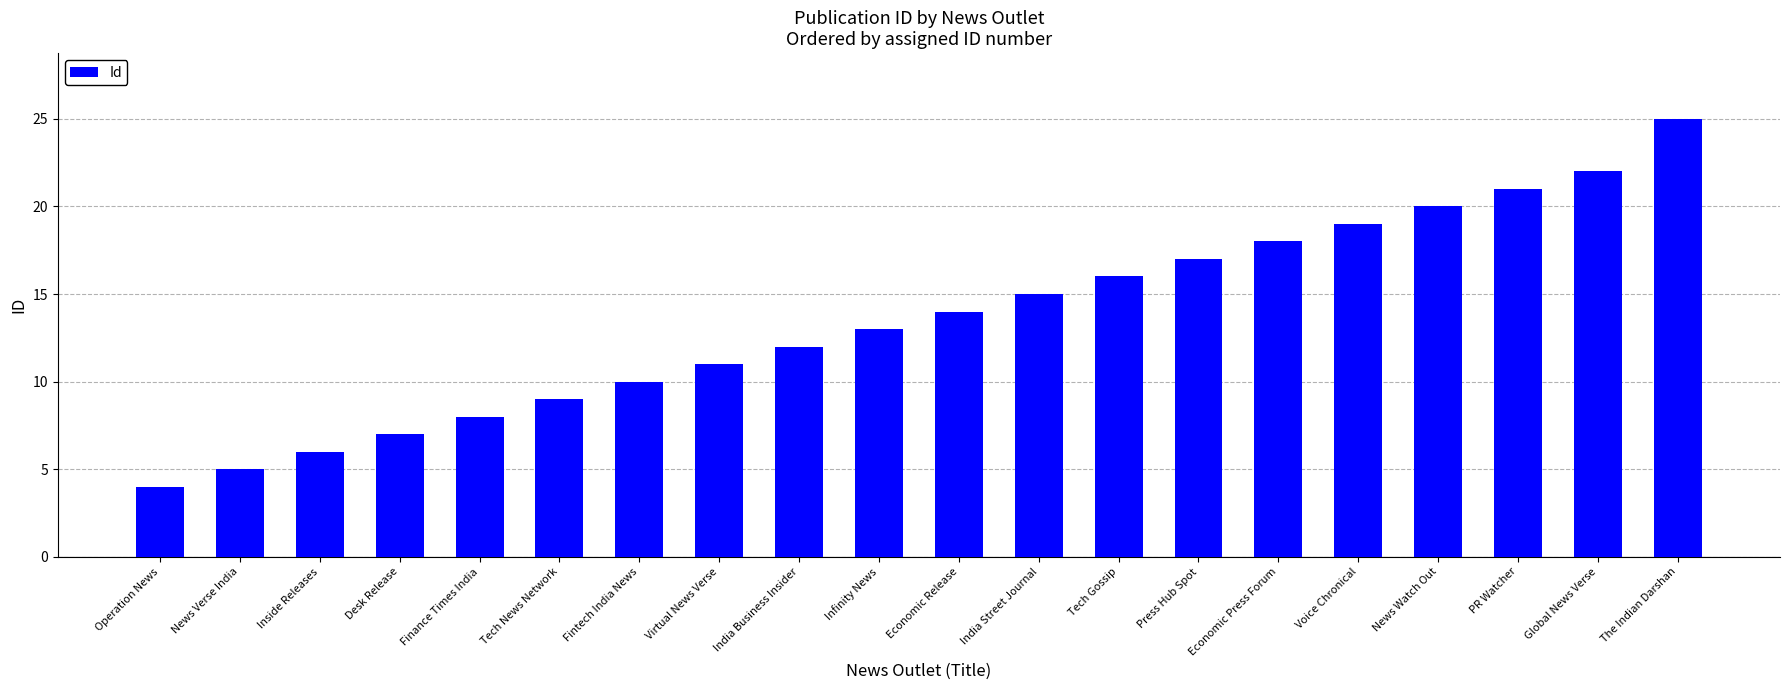

Is it true that the value at Press Hub Spot is 25?

False